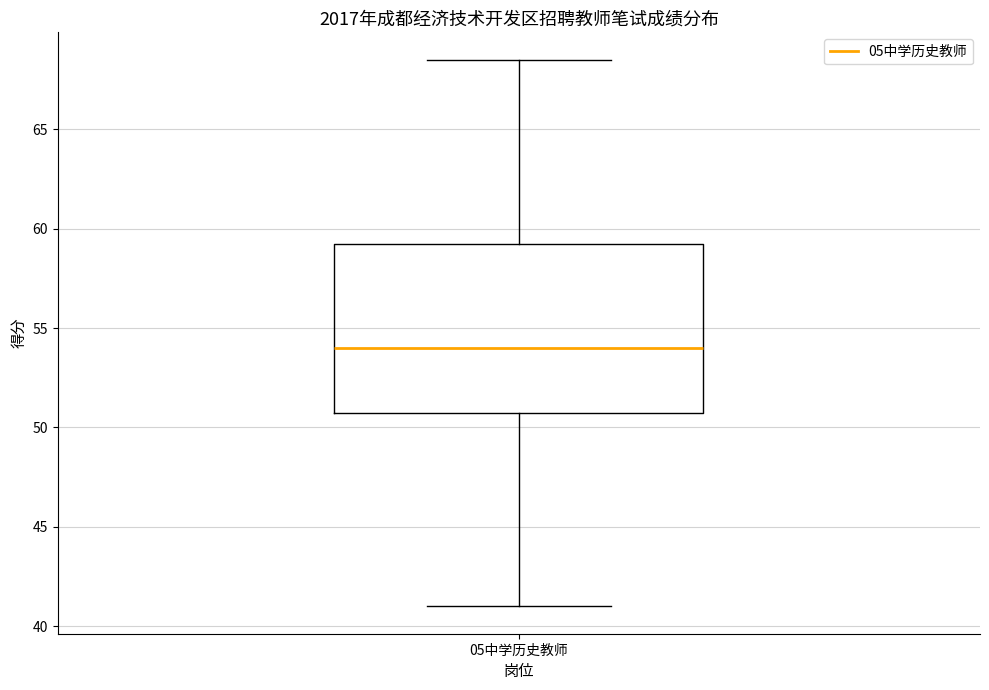

Transcribe this box plot: give where the median line is, the range the box spans, and where the two whiskers end, as read against the y-axis. The values are not printed on the chart, so give them approximately, as read against the axis.

median 54.0, box 51.0 to 59.5, whiskers 41.0 to 68.5